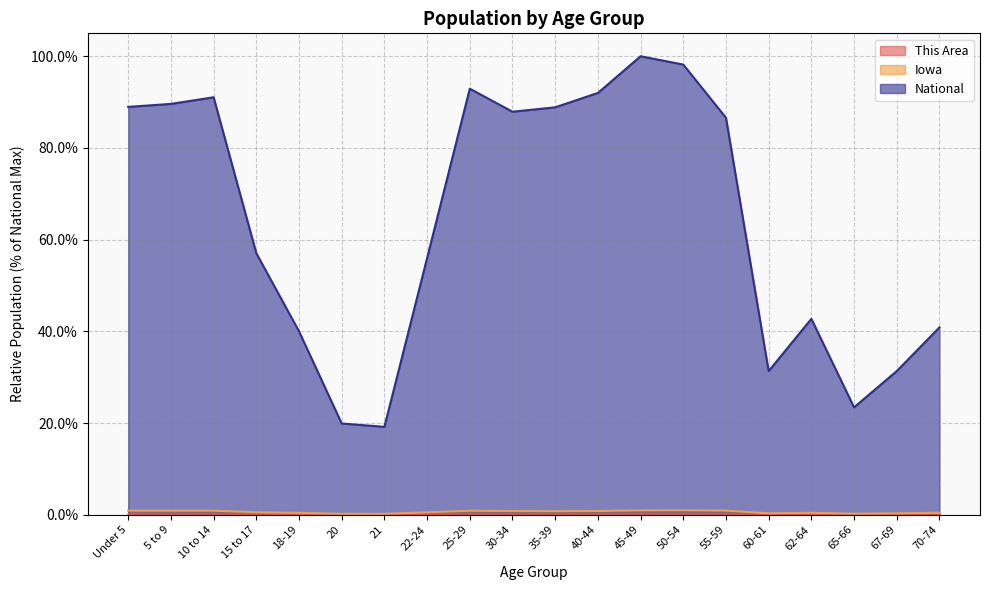

At which category does Iowa reach its first local valley?

5 to 9